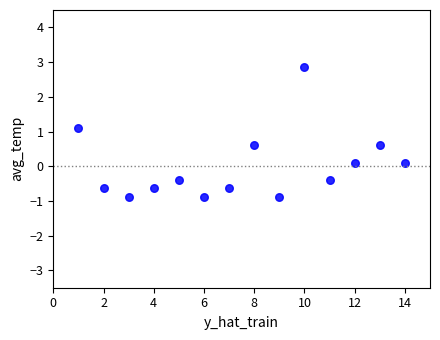

Count the number of points in this scatter plot.

14